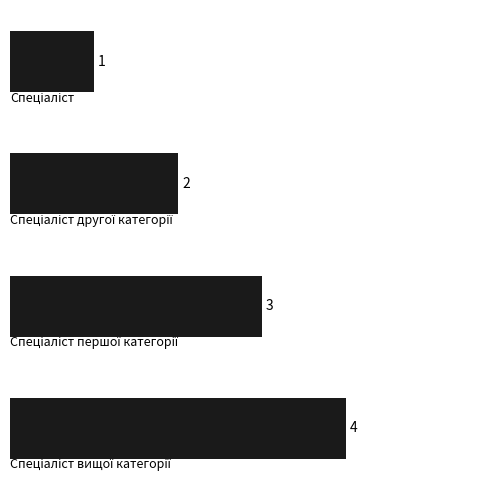

How many categories are shown in the chart?

4